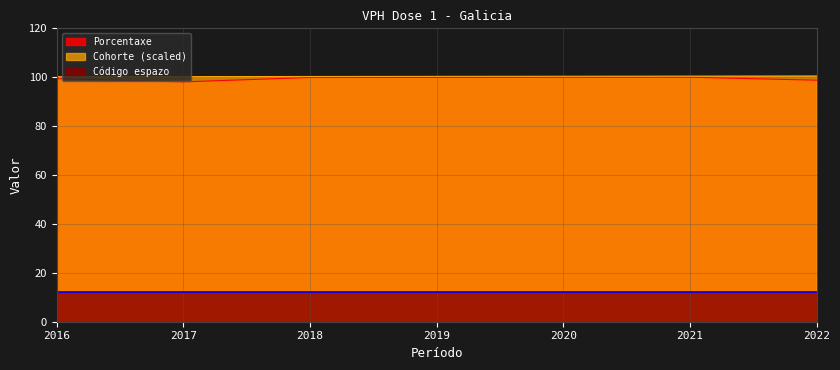

Is it true that Código espazo equals 12.0 at 2017?

True